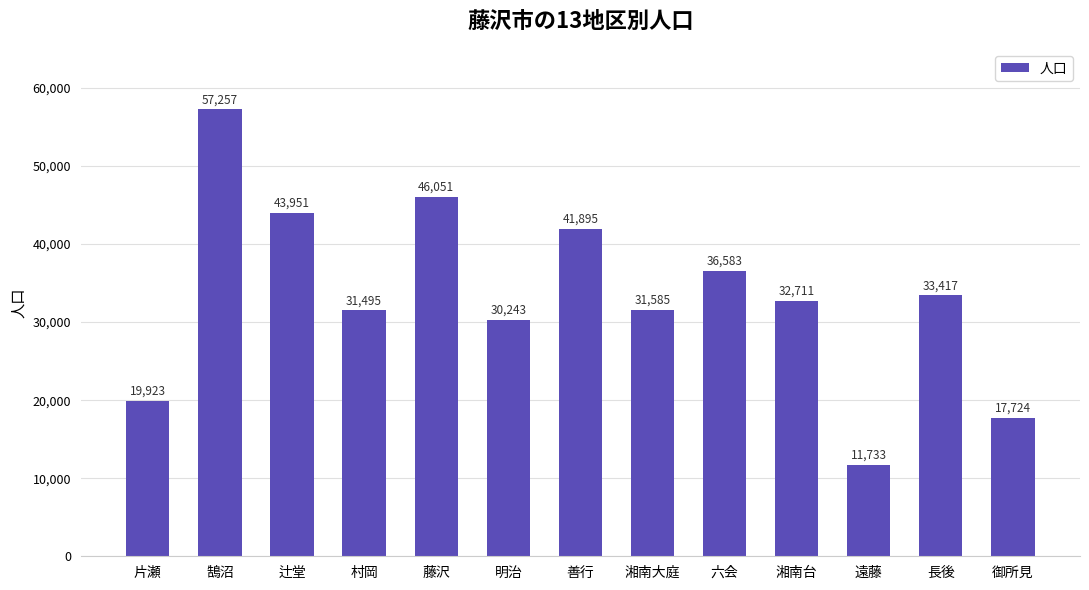

Rank the categories by value from highest to lowest.

鵠沼, 藤沢, 辻堂, 善行, 六会, 長後, 湘南台, 湘南大庭, 村岡, 明治, 片瀬, 御所見, 遠藤